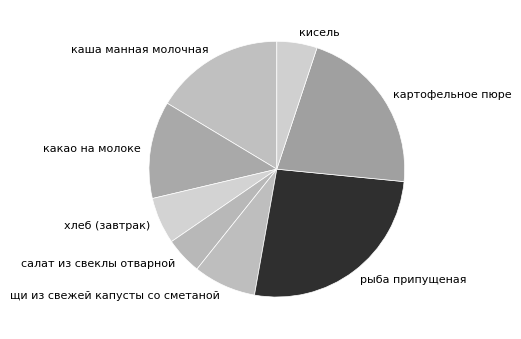

Do хлеб (завтрак) and щи из свежей капусты со сметаной together represent more than half of the pie?

No